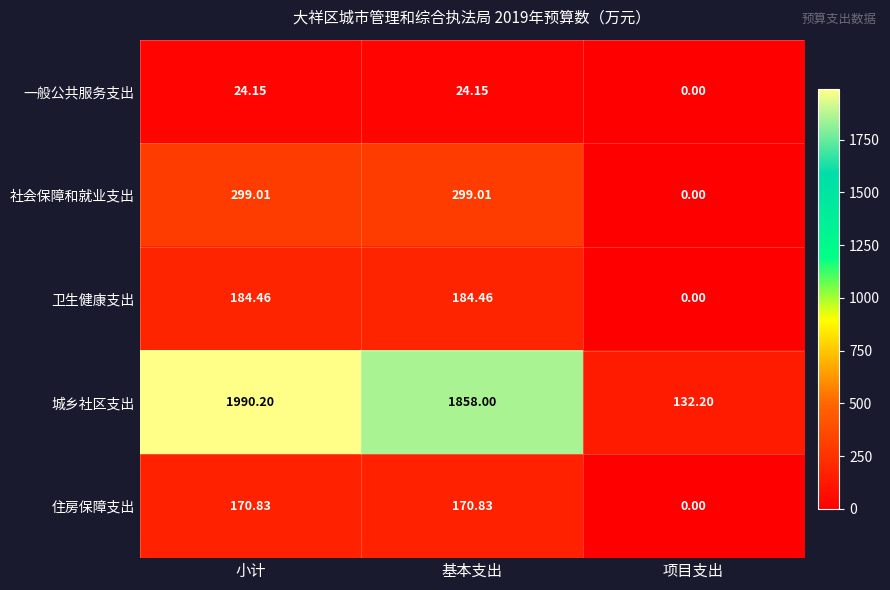

Which series has the largest total across all categories?

城乡社区支出